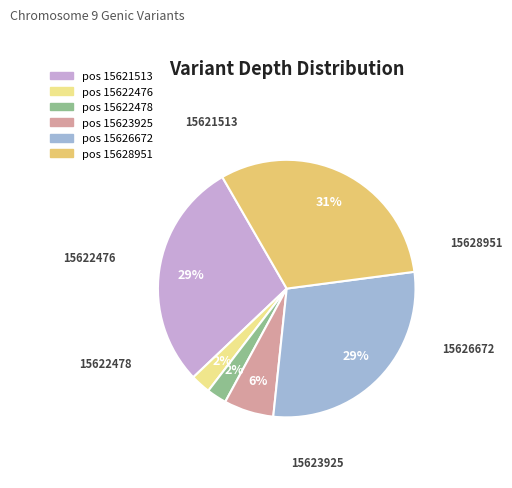

Is there any slice that represents more than half of the pie?

No